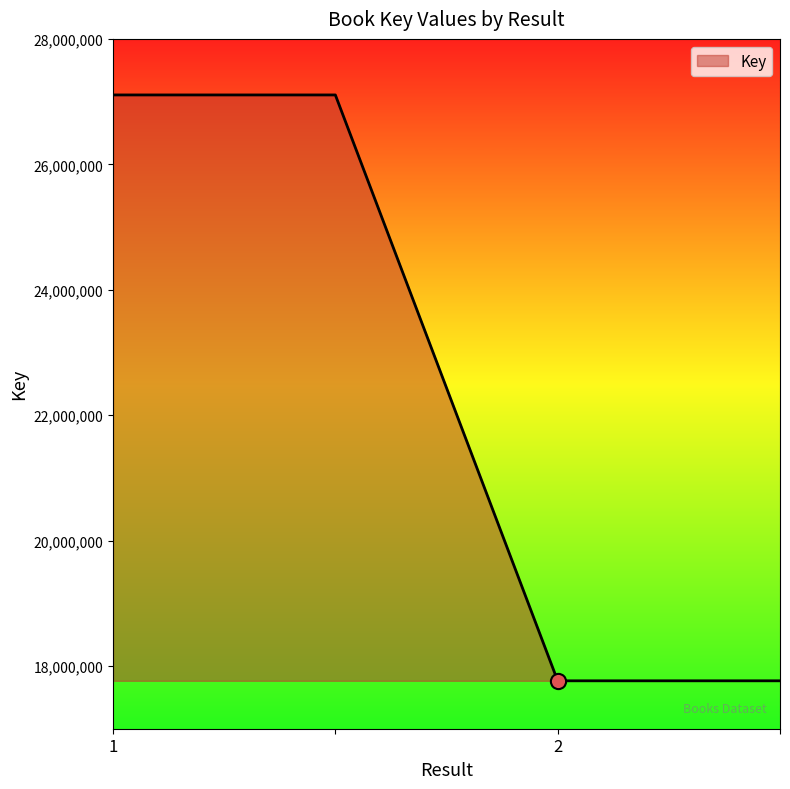

What is the maximum value shown in the chart?

27106248